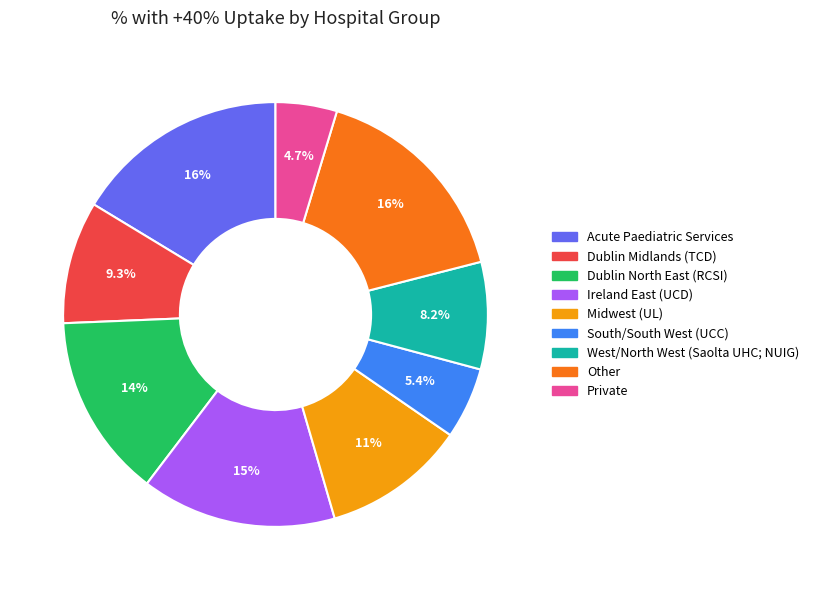

What percentage is the Other slice, to the nearest percent?

16%